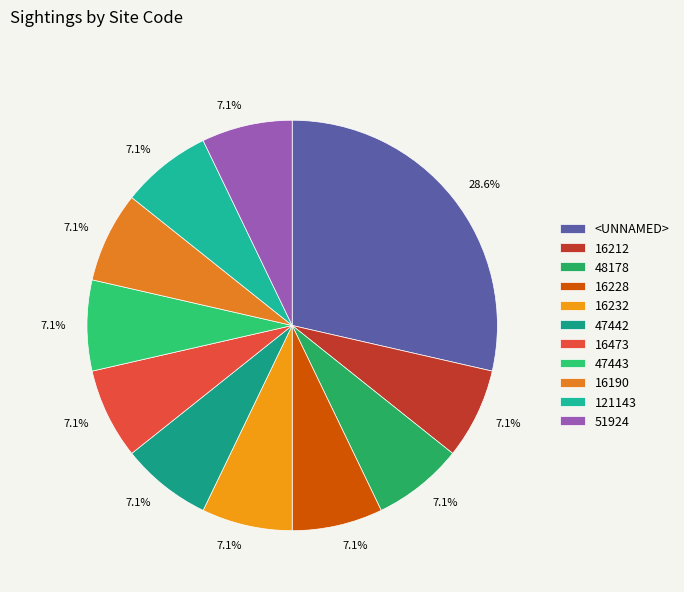

Is there a majority slice in this chart?

No